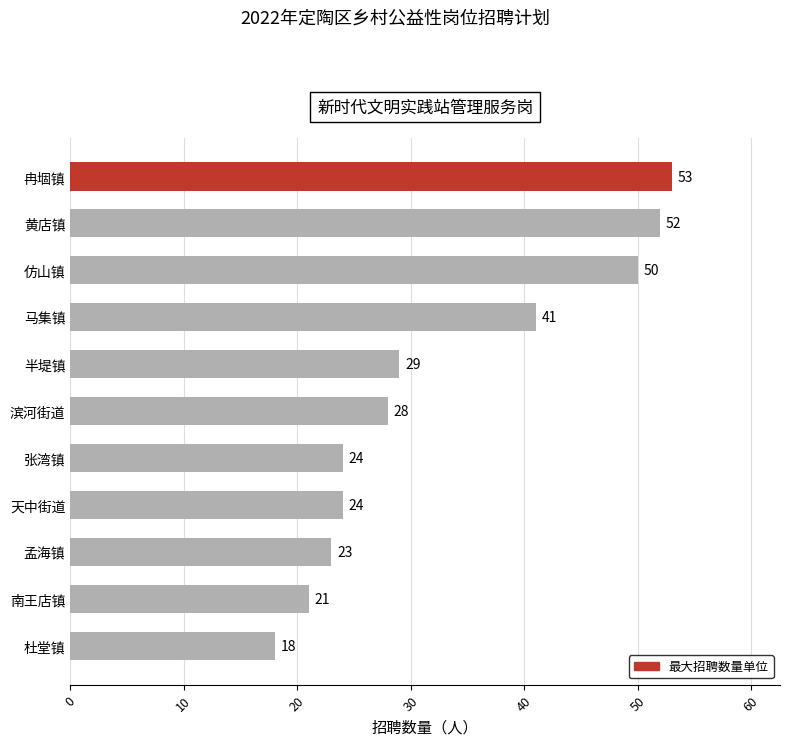

What is the difference between the second highest and minimum values?

34